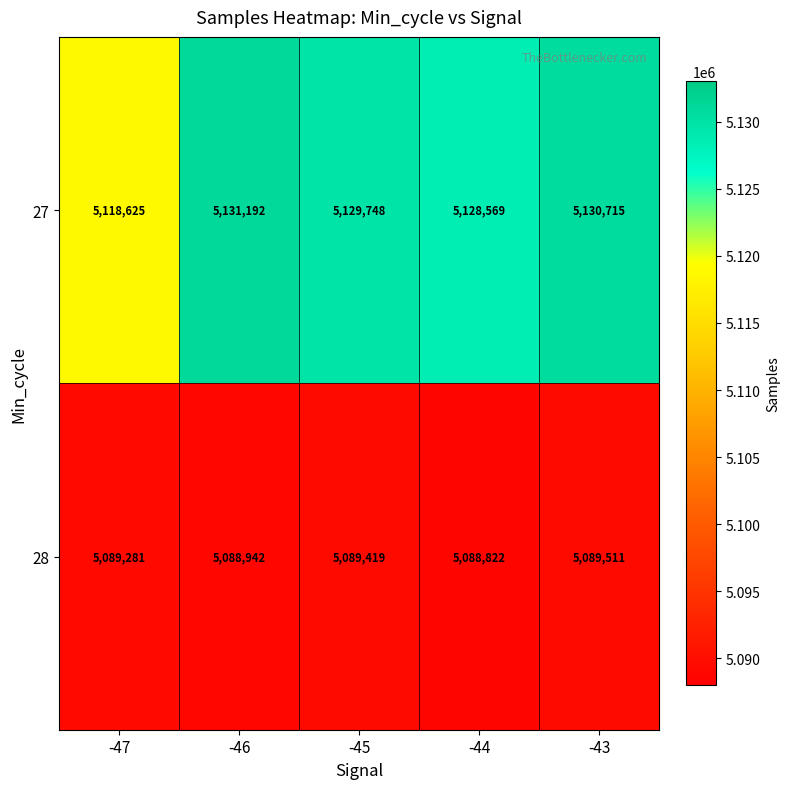

Reading left to right, transcribe all the data shown in this chart.

27: 5118625	5131192	5129748	5128569	5130715
28: 5089281	5088942	5089419	5088822	5089511